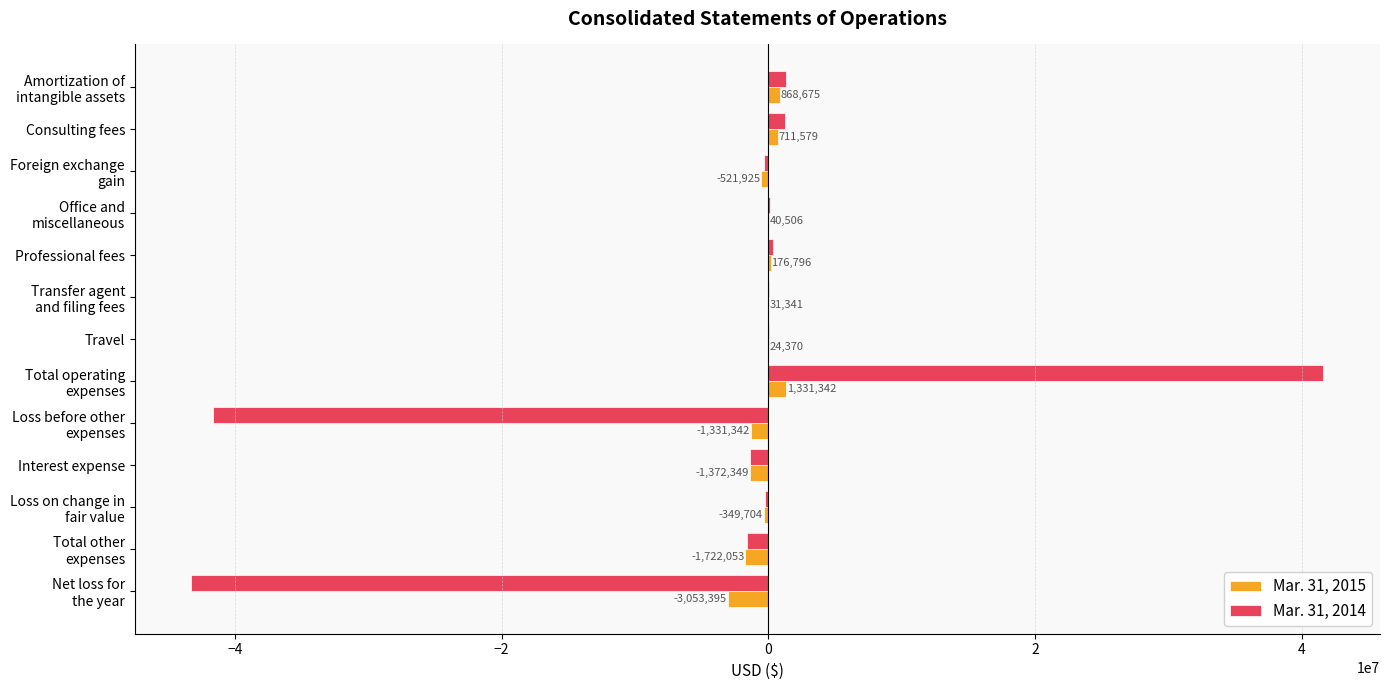

What is the total value across all series at Interest expense?

-2766040